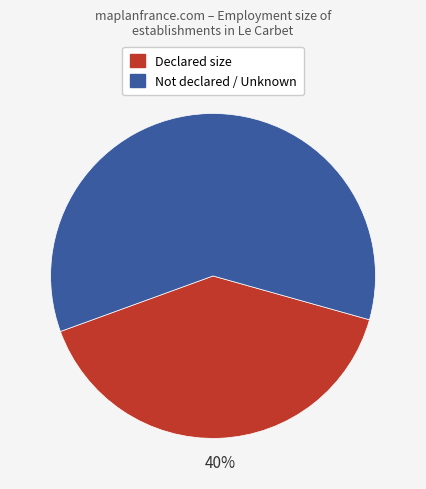

Is there any slice that represents more than half of the pie?

Yes